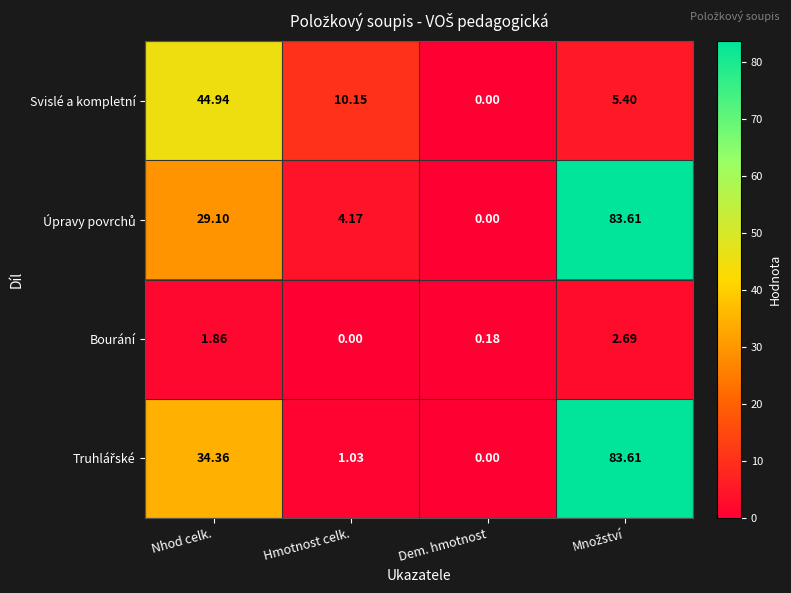

How many data points does each series have?

4